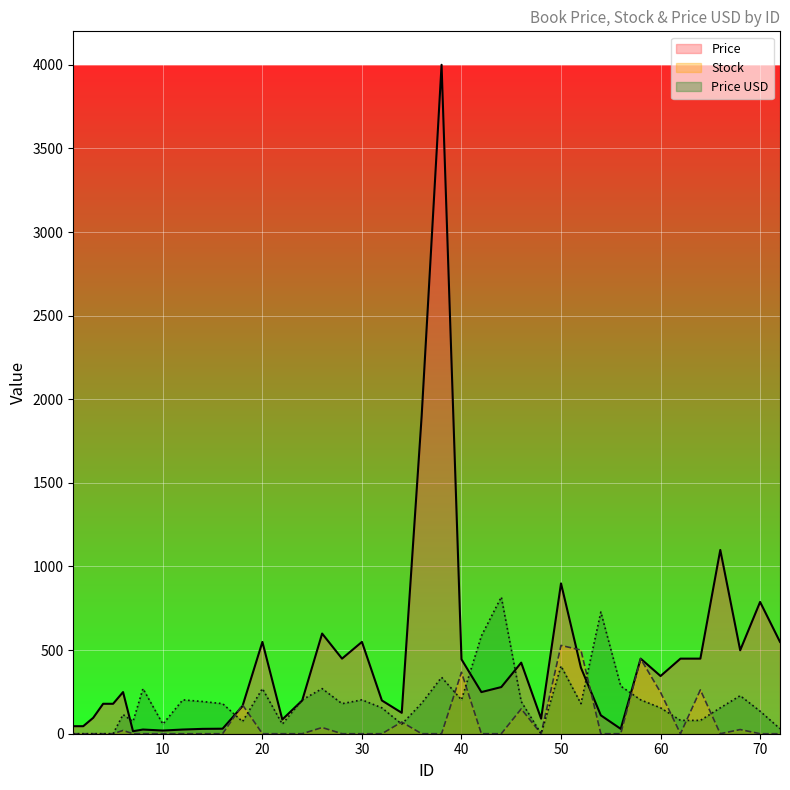

The value of Price at 30 is 745.4. True or false?

False